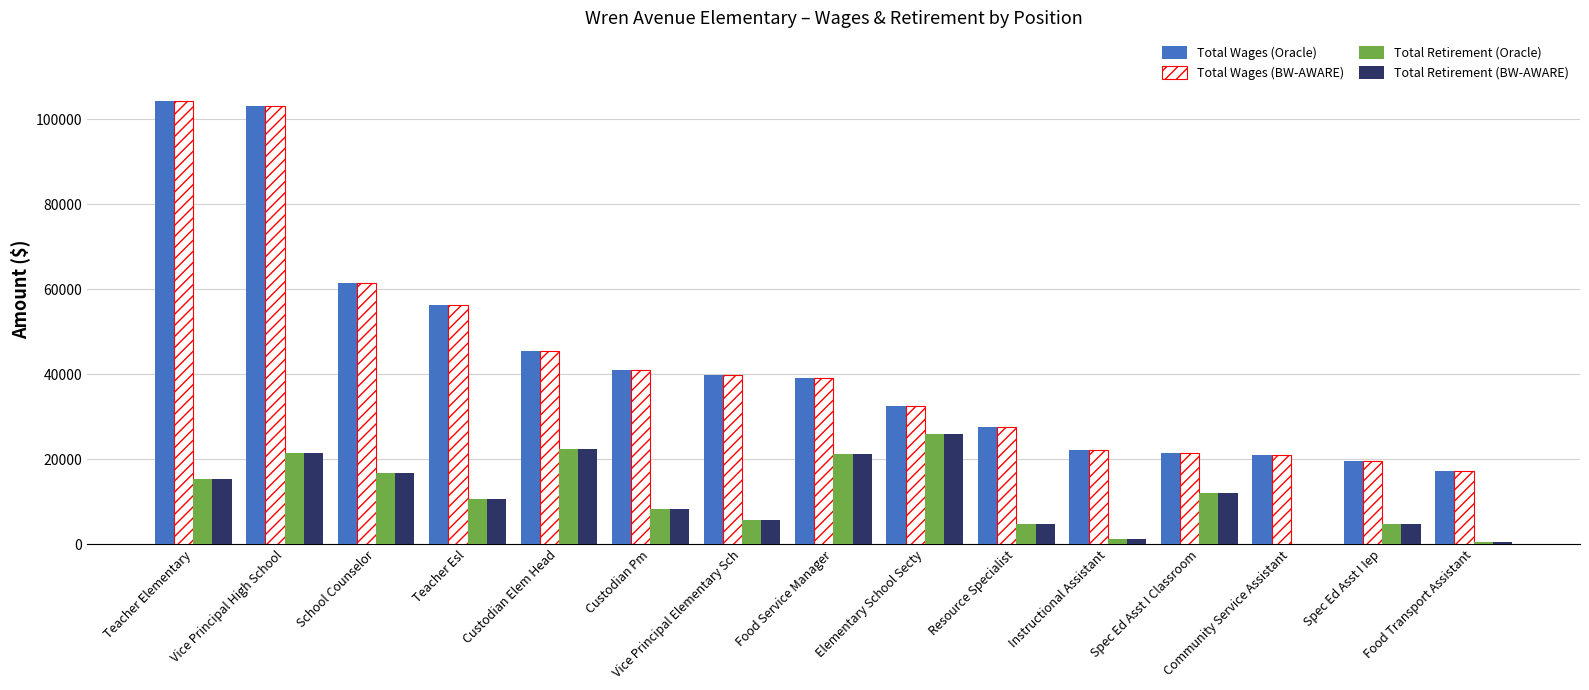

What is the maximum value shown in the chart?

104164